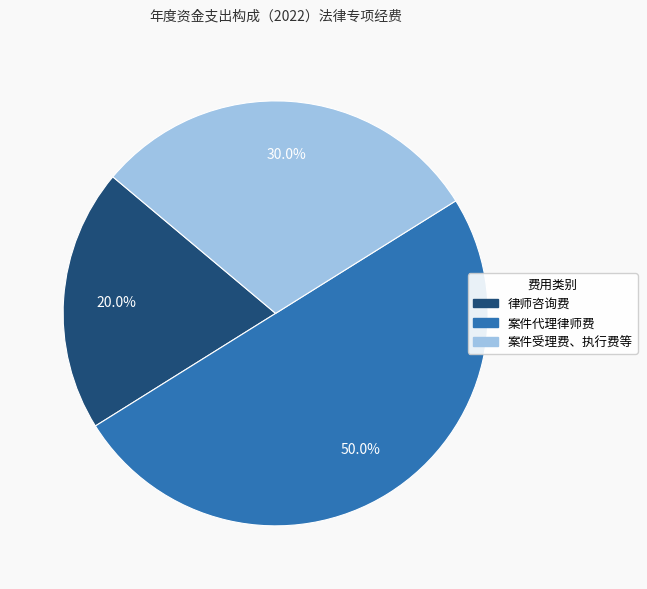

To the nearest percent, what is the combined percentage of 律师咨询费 and 案件代理律师费?

70%